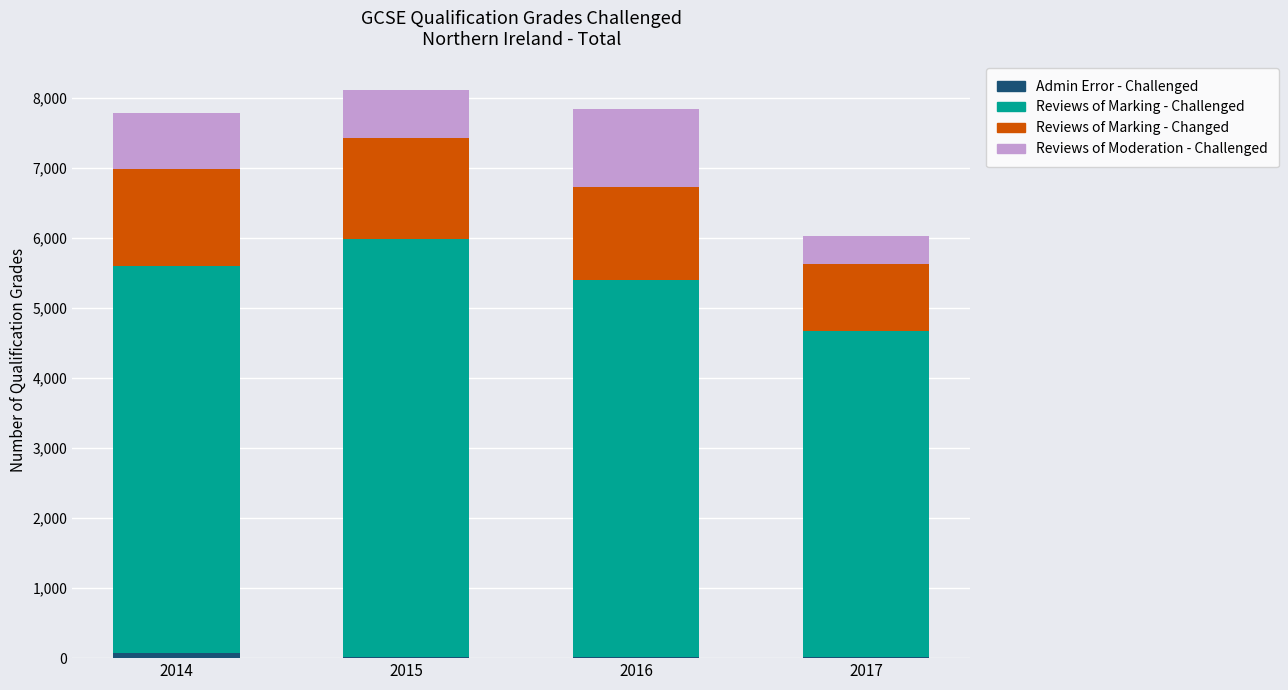

At which label is Reviews of Moderation - Challenged closest to 752?

2014